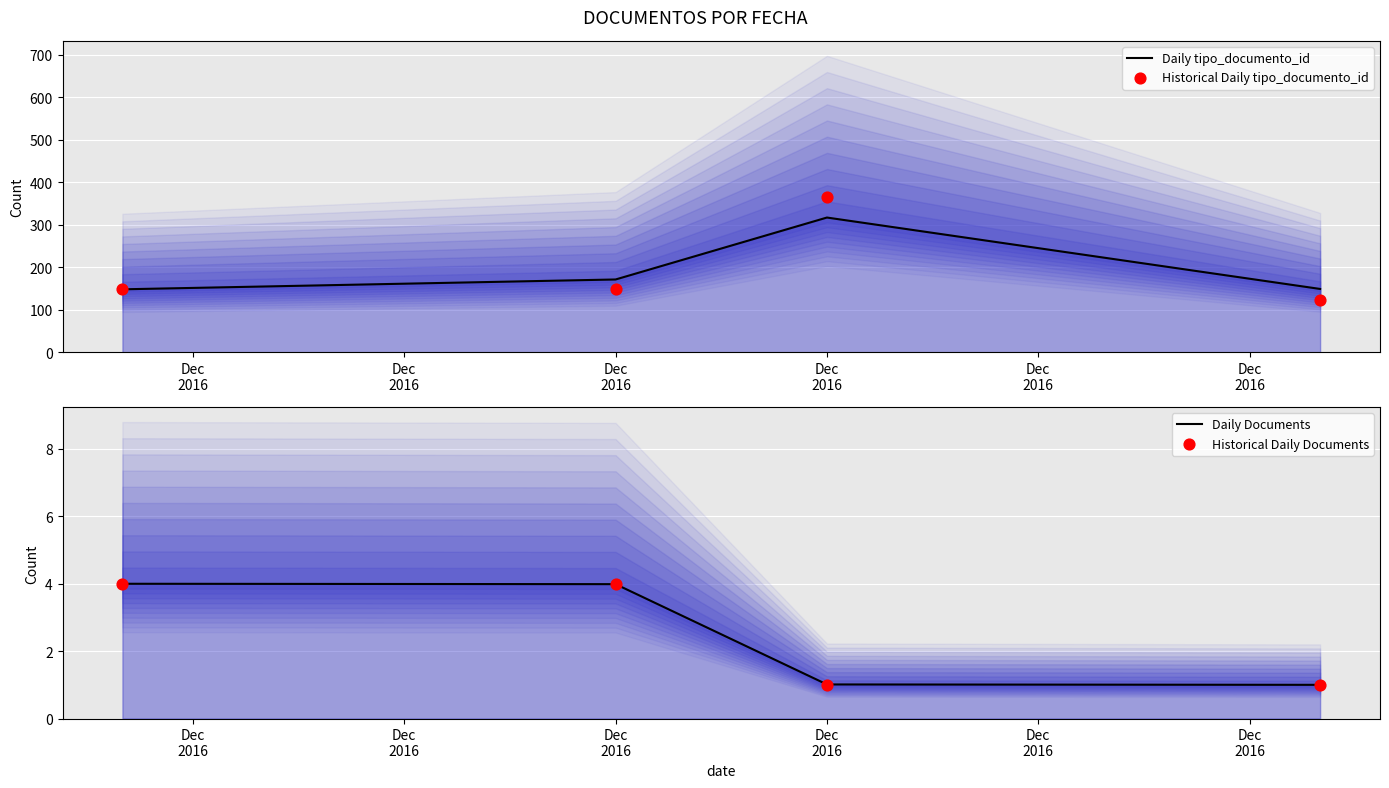

At how many categories does at least one series exceed 12?

4